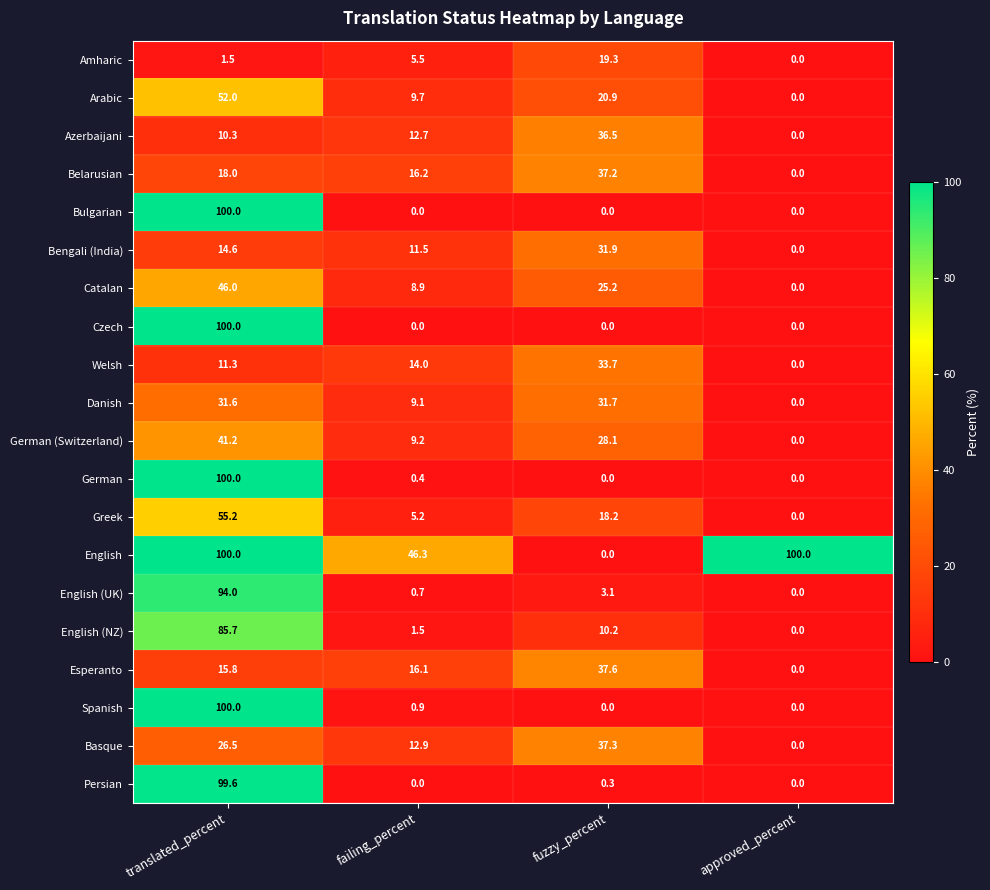

What is the difference between the maximum and minimum values in the Catalan series?

46.0